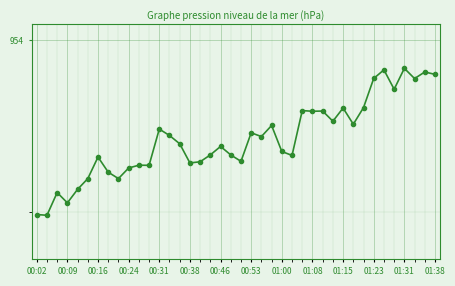

Is this an area chart (filled region under the line)?

No